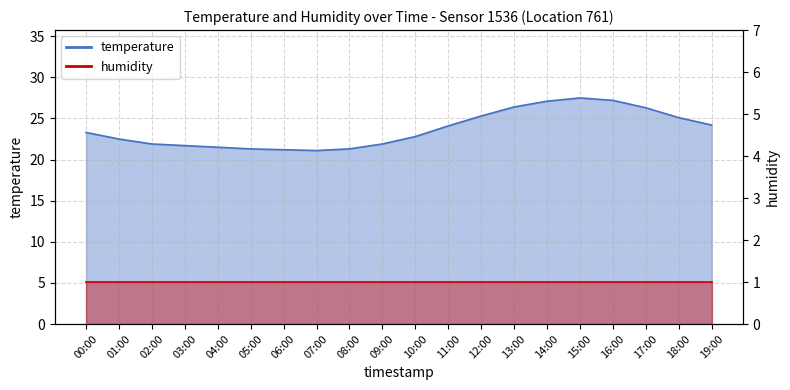

Is it true that the value at 15:00 is 45.7?

False